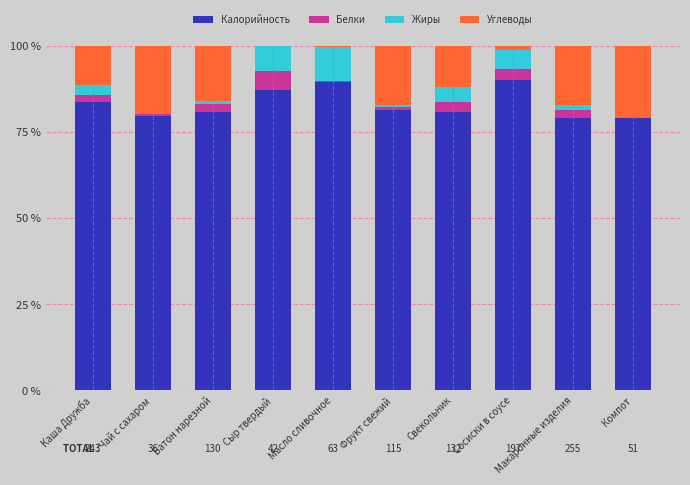

True or false: Калорийность has a value of 90.1 at Сосиски в соусе.

True